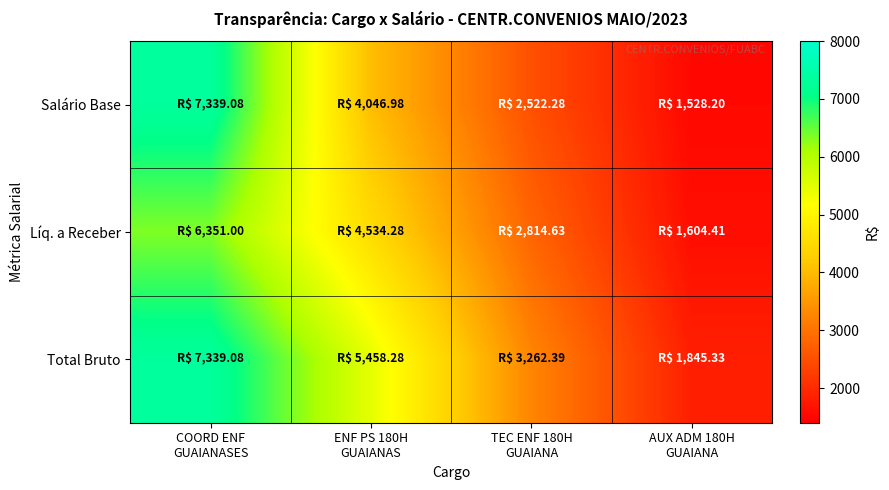

Reading right to left, extract all data points from this chart.

Salário Base: AUX ADM 180H
GUAIANA=1528.2	TEC ENF 180H
GUAIANA=2522.3	ENF PS 180H
GUAIANAS=4047.0	COORD ENF
GUAIANASES=7339.1
Líq. a Receber: AUX ADM 180H
GUAIANA=1604.4	TEC ENF 180H
GUAIANA=2814.6	ENF PS 180H
GUAIANAS=4534.3	COORD ENF
GUAIANASES=6351.0
Total Bruto: AUX ADM 180H
GUAIANA=1845.3	TEC ENF 180H
GUAIANA=3262.4	ENF PS 180H
GUAIANAS=5458.3	COORD ENF
GUAIANASES=7339.1